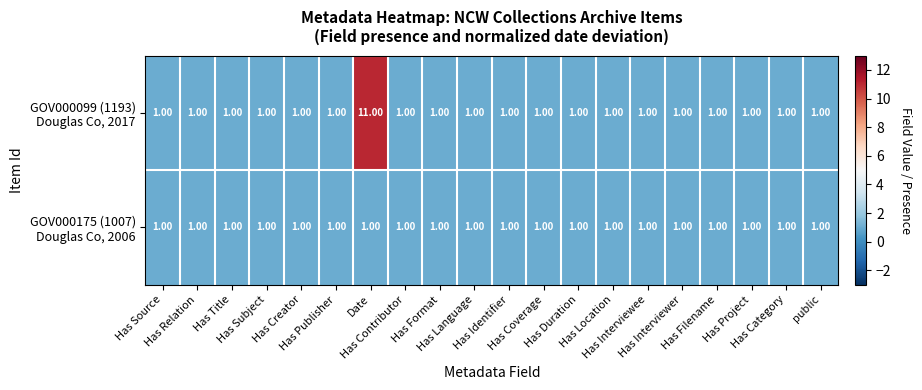

Count the number of data series in this chart.

2